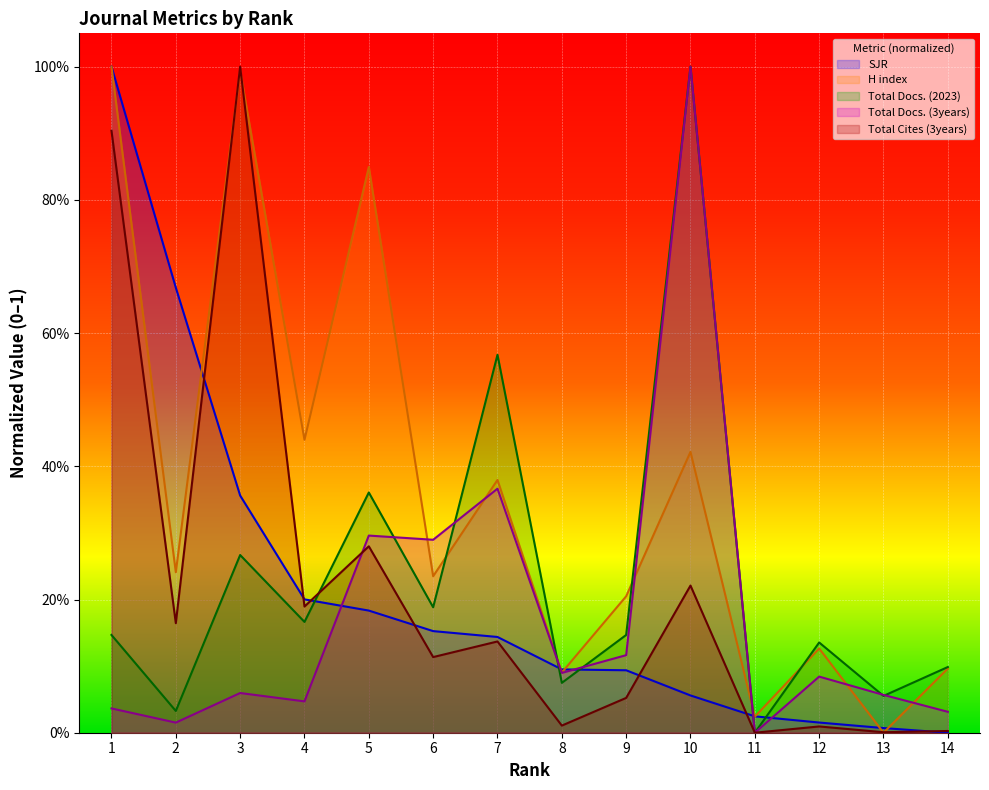

True or false: Total Cites (3years) and H index cross at least once.

True